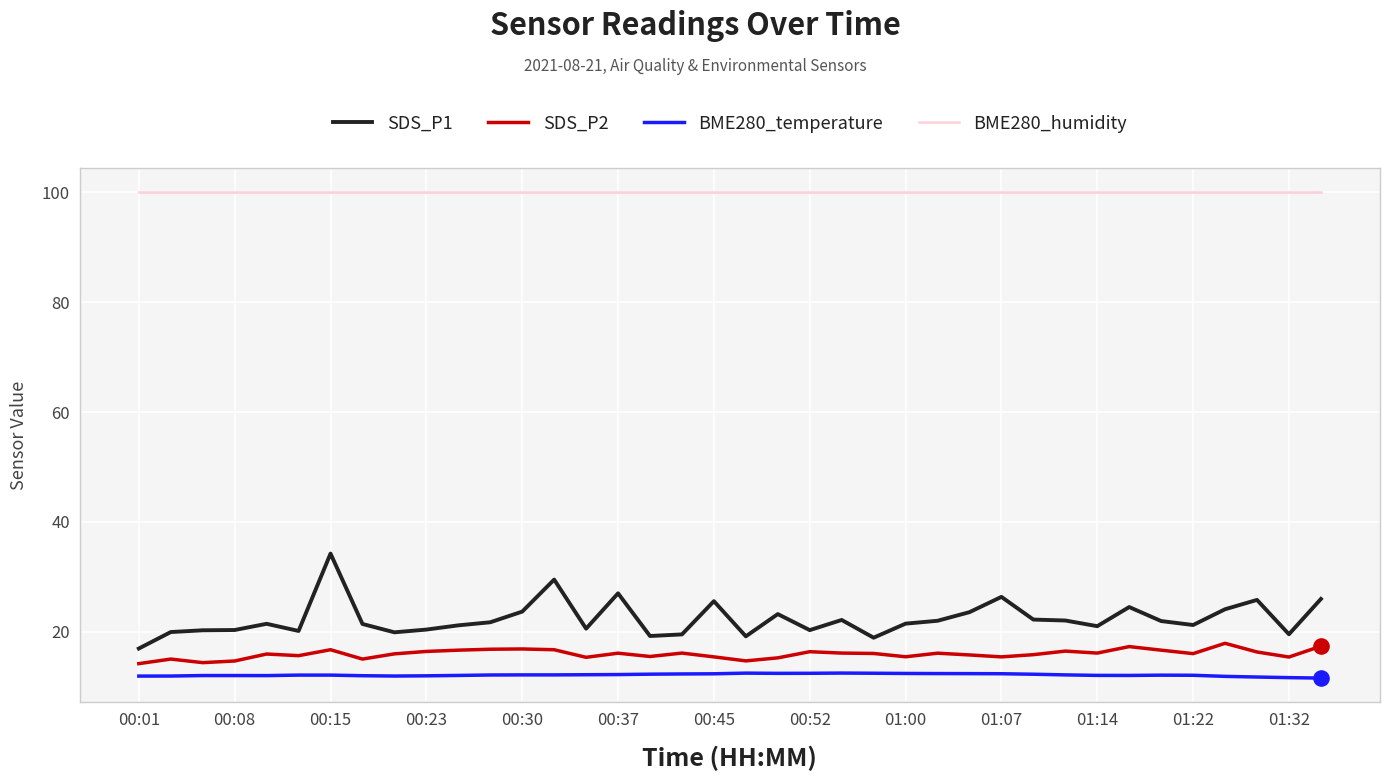

Which series has the largest total across all categories?

BME280_humidity